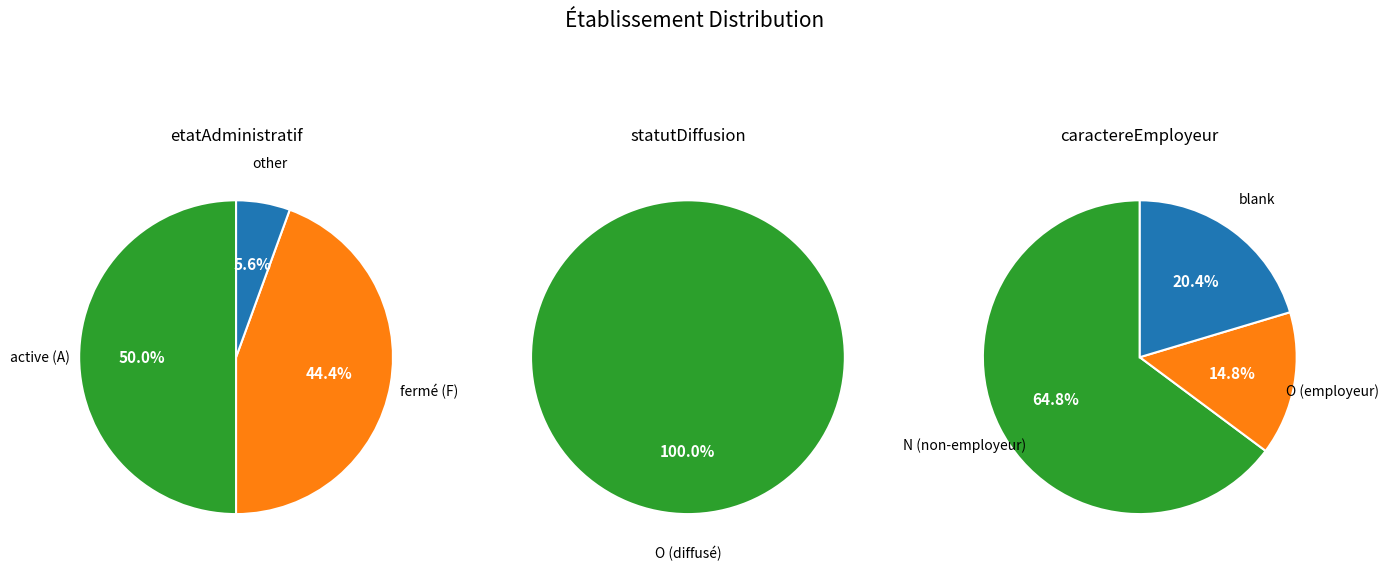

How many segments does this pie chart have?

3